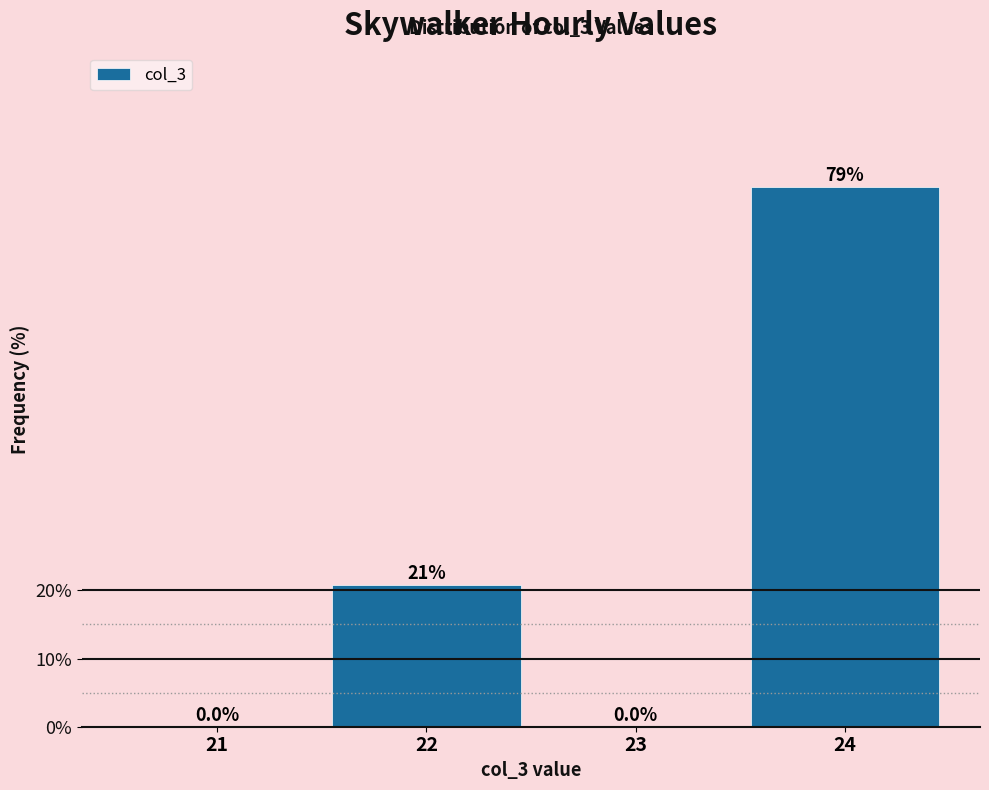

Reading left to right, extract all data points from this chart.

21=0.0	22=20.8	23=0.0	24=79.2